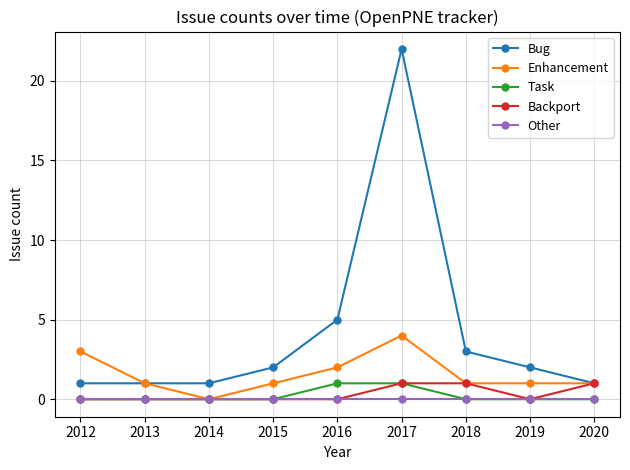

Which series has the widest spread of values?

Bug